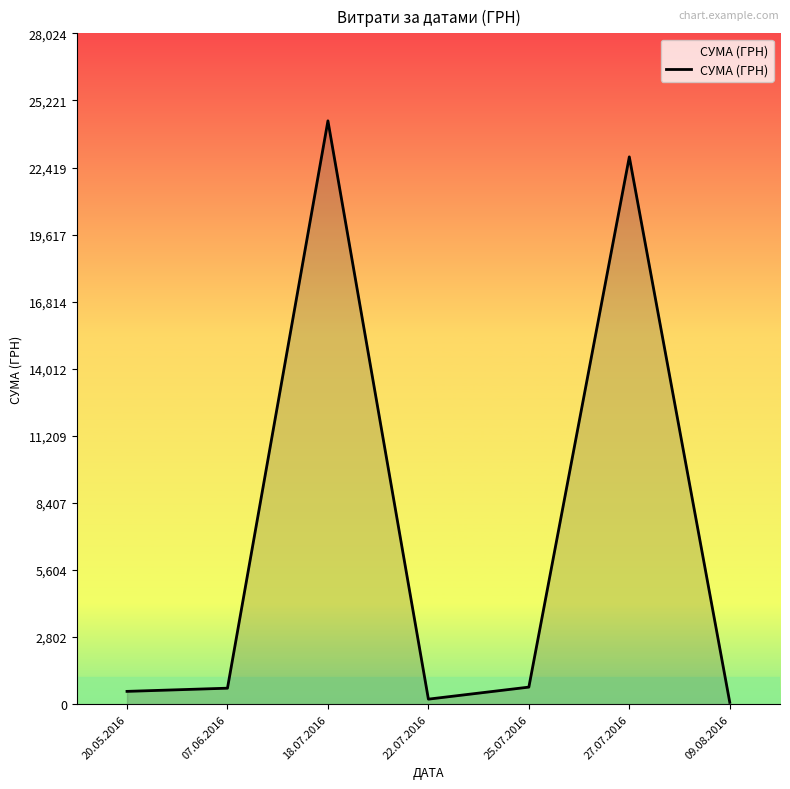

What is the difference between the maximum and minimum values?

24291.6